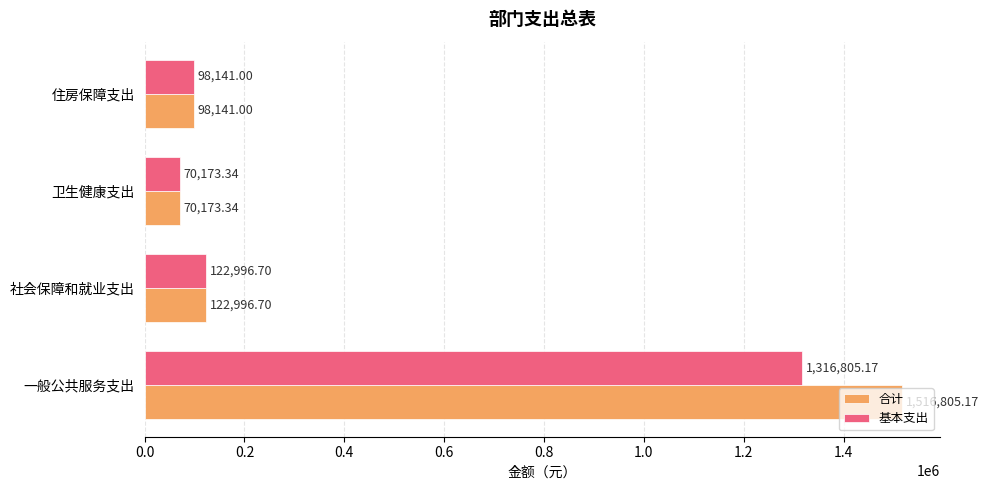

What are all the series names shown in the legend?

合计, 基本支出